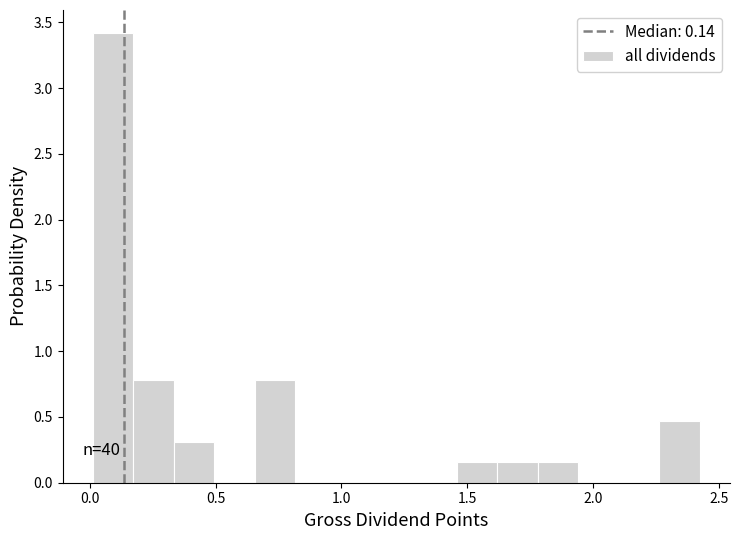

Read against the x-axis, roughly where is the centre of the tallest bar?

0.10